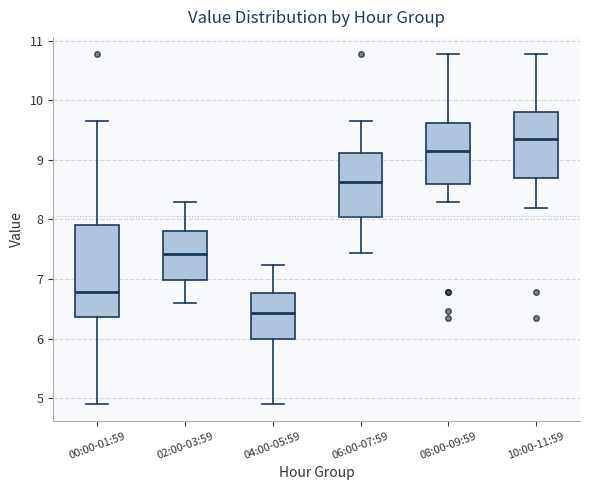

Comparing the boxes themselves (not the whiskers), which one is the tallest?

00:00-01:59